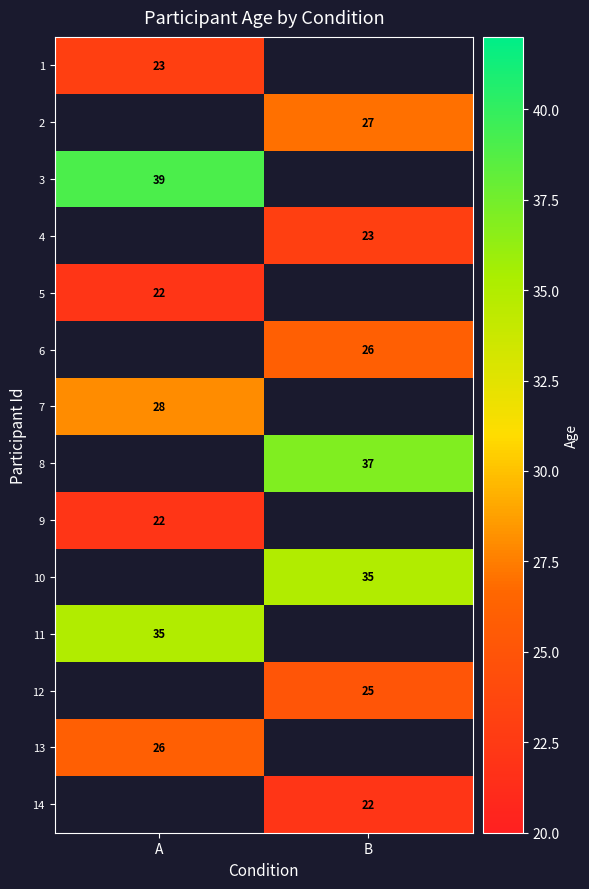

True or false: 9 has a value of 22 at A.

True